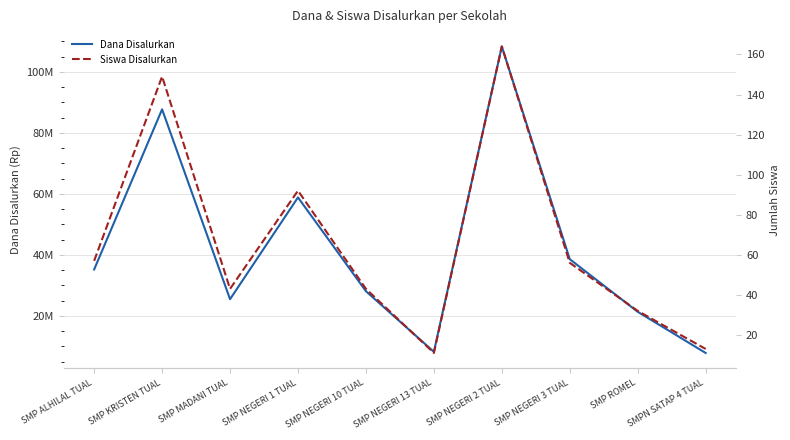

True or false: Dana Disalurkan and Siswa Disalurkan cross at least once.

False